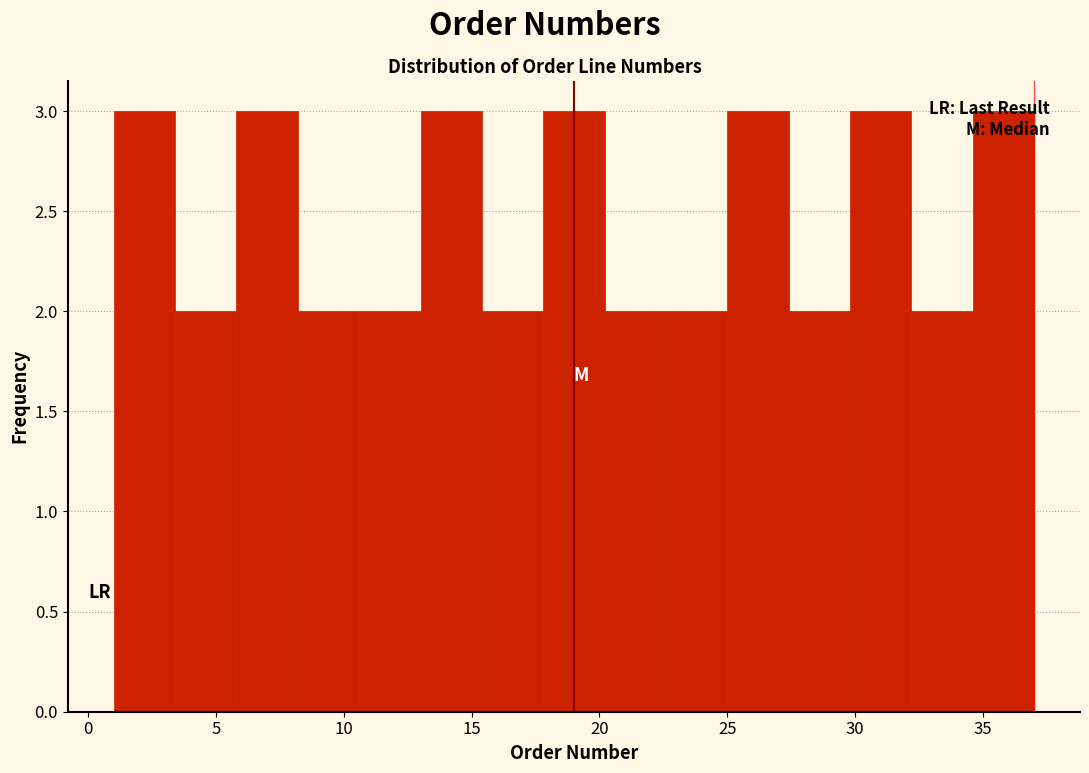

Reading left to right, list every bar in this chart as the range it spans on the x-axis followed by its height. Neither the bar edges nor the heights are printed on the chart, so give them approximately, as read against the axes.

1.0 to 3.4: 3
3.4 to 5.8: 2
5.8 to 8.2: 3
8.2 to 10.6: 2
10.6 to 13.0: 2
13.0 to 15.4: 3
15.4 to 17.8: 2
17.8 to 20.2: 3
20.2 to 22.6: 2
22.6 to 25.0: 2
25.0 to 27.4: 3
27.4 to 29.8: 2
29.8 to 32.2: 3
32.2 to 34.6: 2
34.6 to 37.0: 3